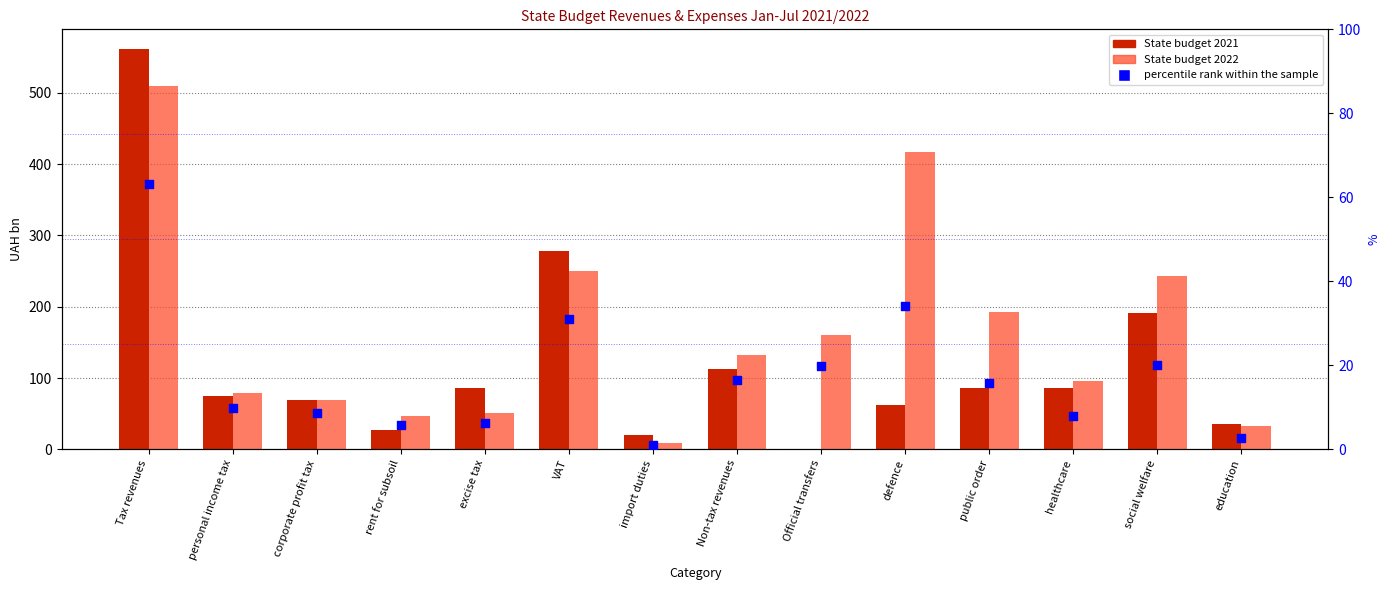

At which category is the sum across all series the highest?

Tax revenues